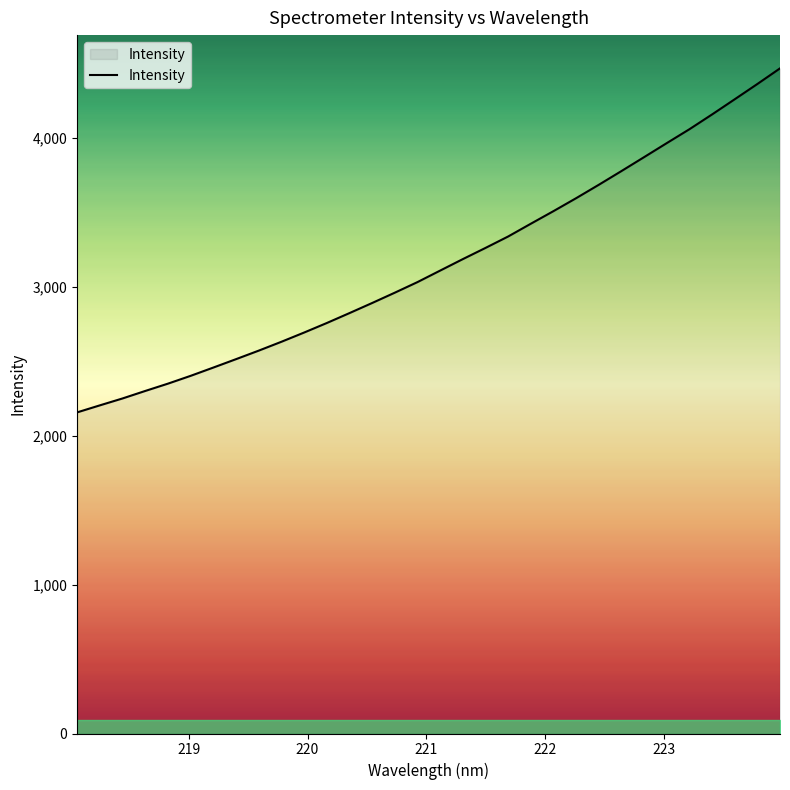

What is the difference between the maximum and minimum values?

2309.3